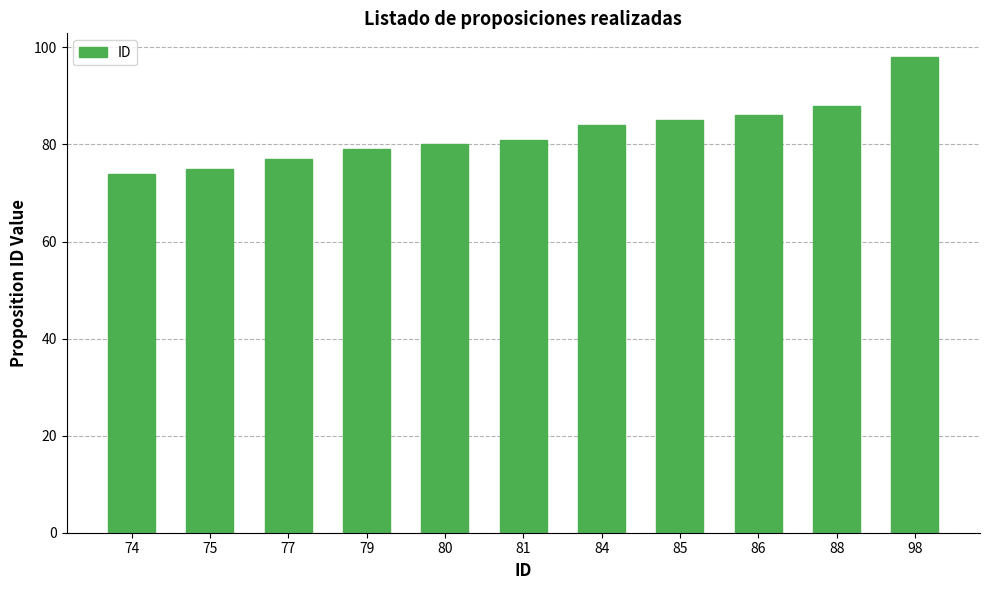

Reading right to left, extract all data points from this chart.

98	88	86	85	84	81	80	79	77	75	74